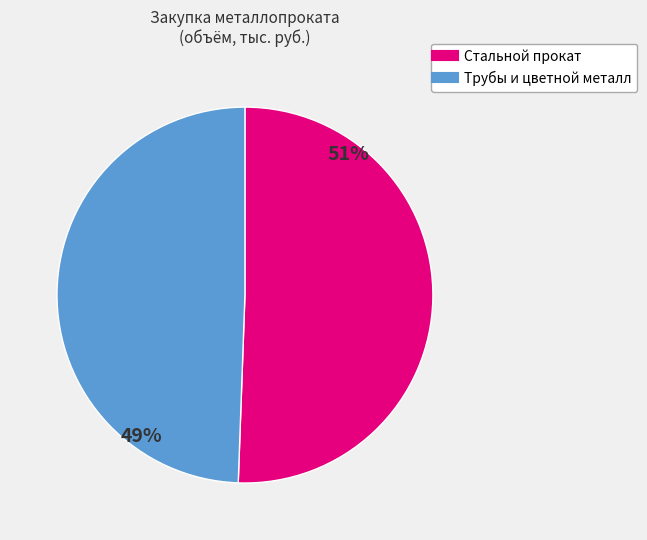

How many segments does this pie chart have?

2